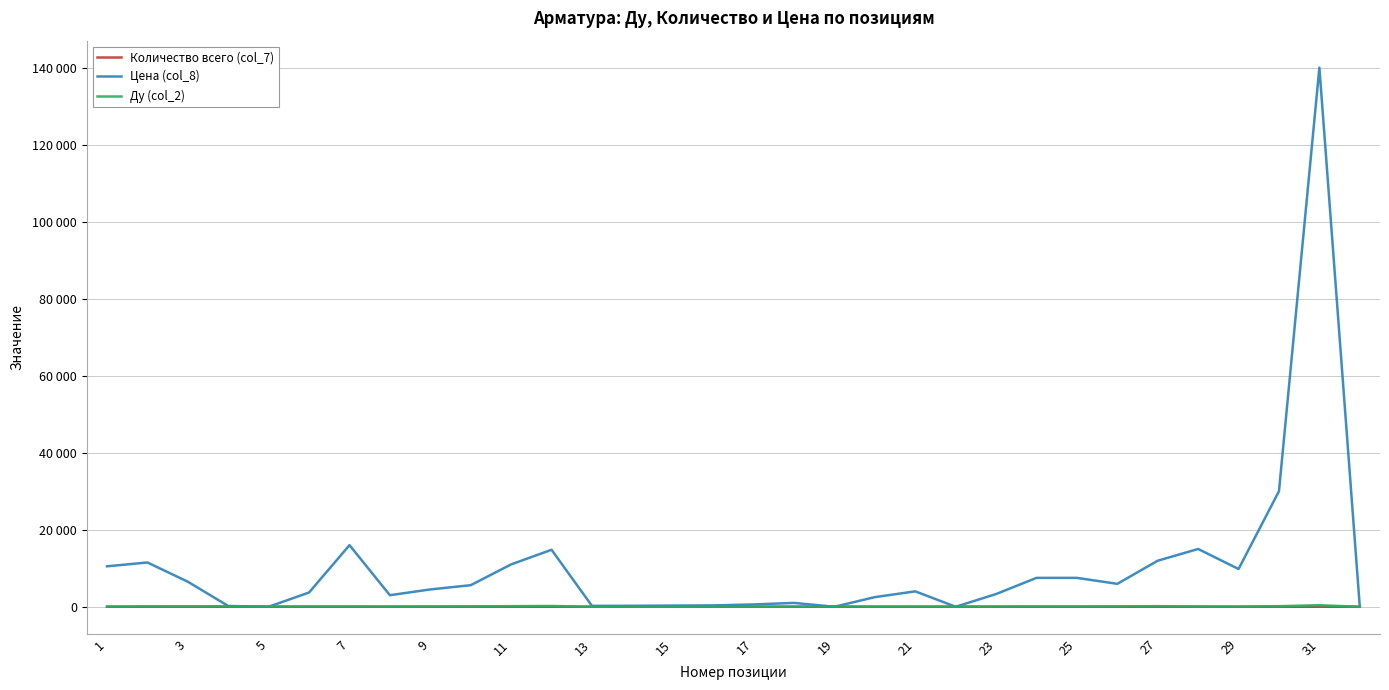

At which category does Ду (col_2) reach its first local valley?

5